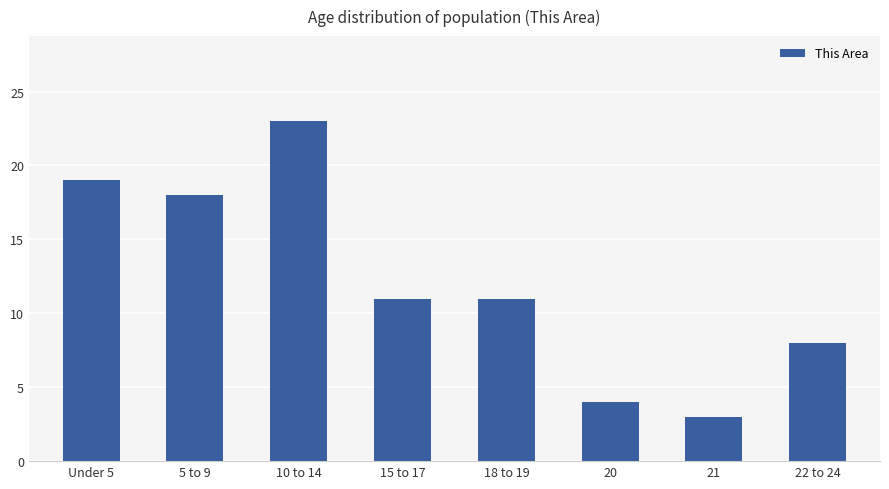

Reading left to right, what are all the values shown in this chart?

19	18	23	11	11	4	3	8